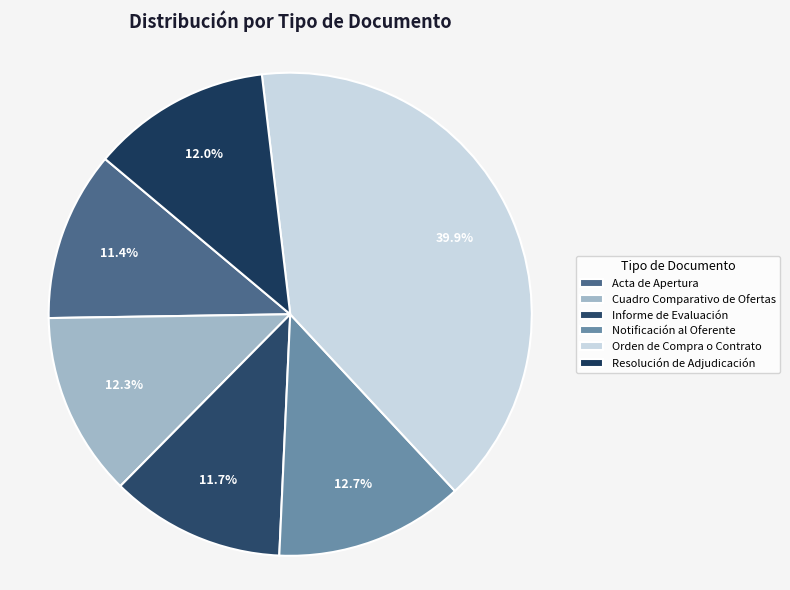

Does any single category account for the majority?

No